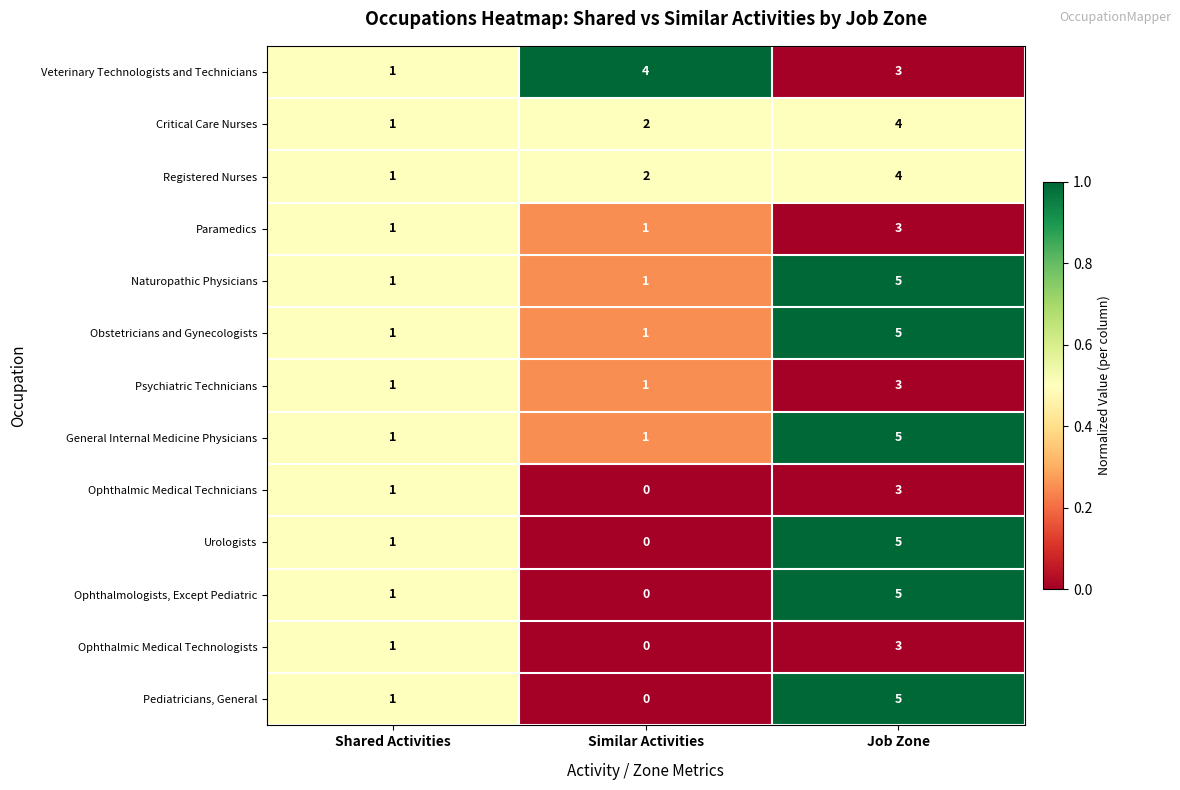

What is the difference between the maximum and minimum values in the Naturopathic Physicians series?

4